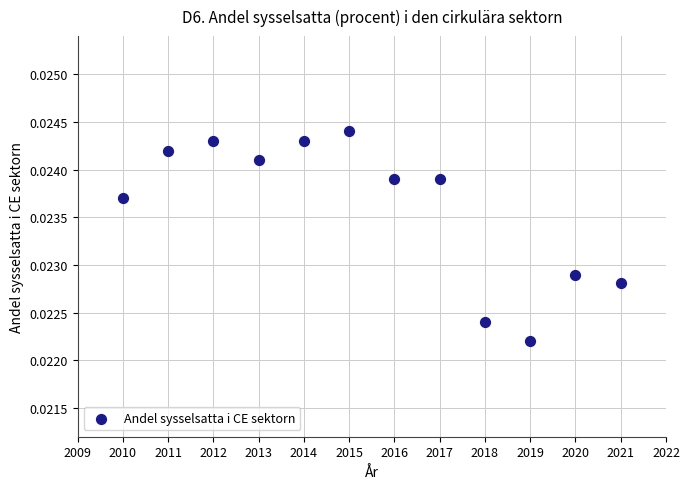

What is the range of X values (max minus min)?

11.0